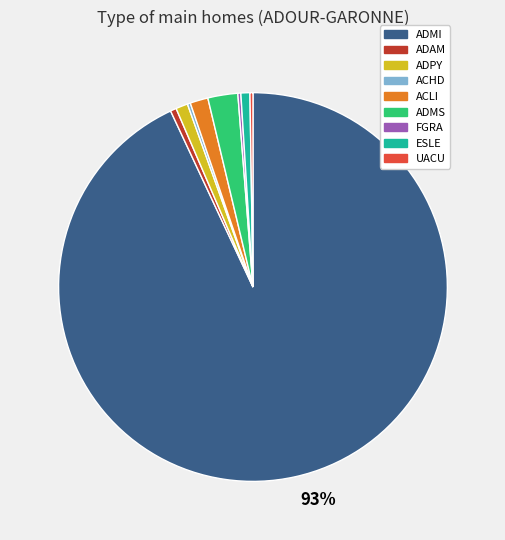

To the nearest percent, what is the average slice percentage?

11%